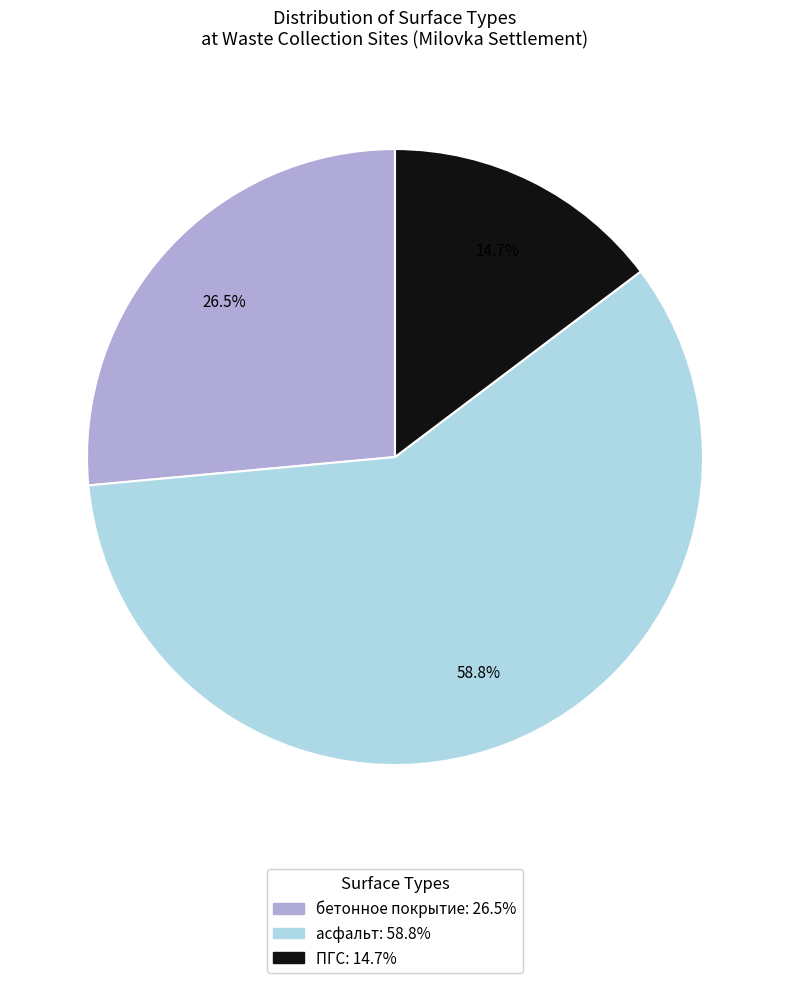

How many segments does this pie chart have?

3